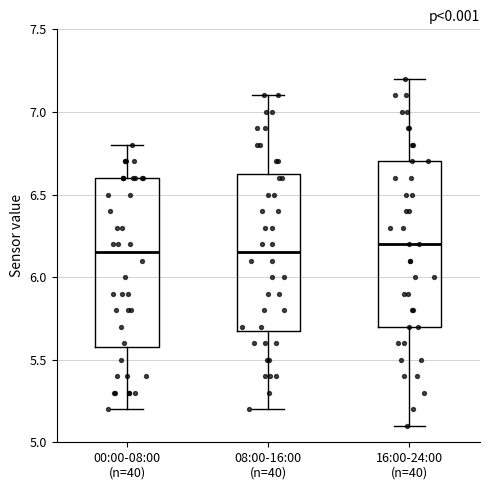

Reading left to right, transcribe this box plot: for each box, give where its median line is, the range the box spans, and where its two whiskers end, as read against the y-axis. The values are not printed on the chart, so give them approximately, as read against the axis.

00:00-08:00 (n=40): median 6.15, box 5.60 to 6.60, whiskers 5.20 to 6.80
08:00-16:00 (n=40): median 6.15, box 5.70 to 6.65, whiskers 5.20 to 7.10
16:00-24:00 (n=40): median 6.20, box 5.70 to 6.70, whiskers 5.10 to 7.20